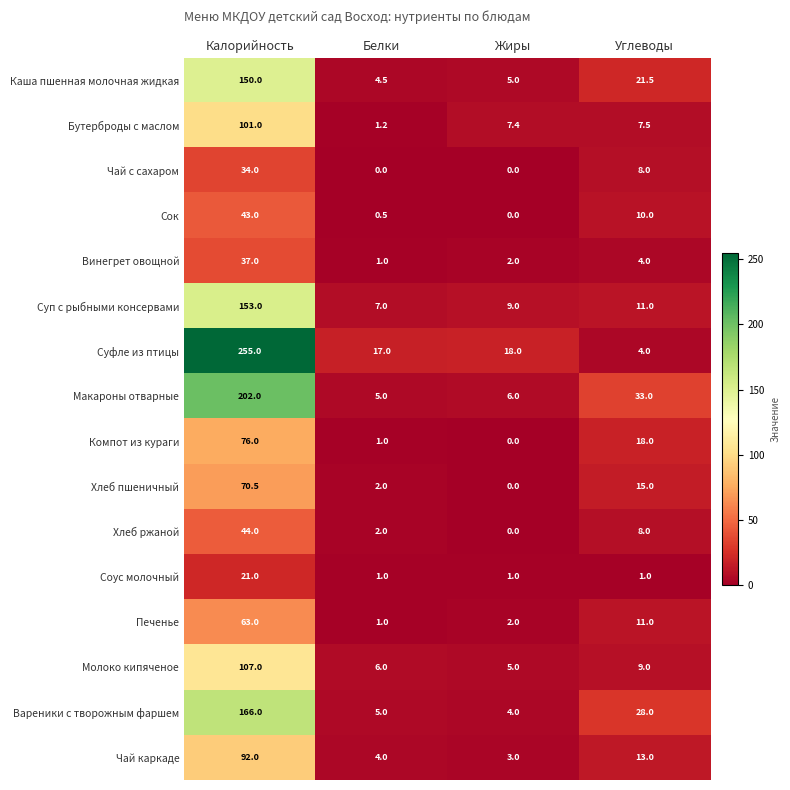

At how many categories does at least one series exceed 78?

1